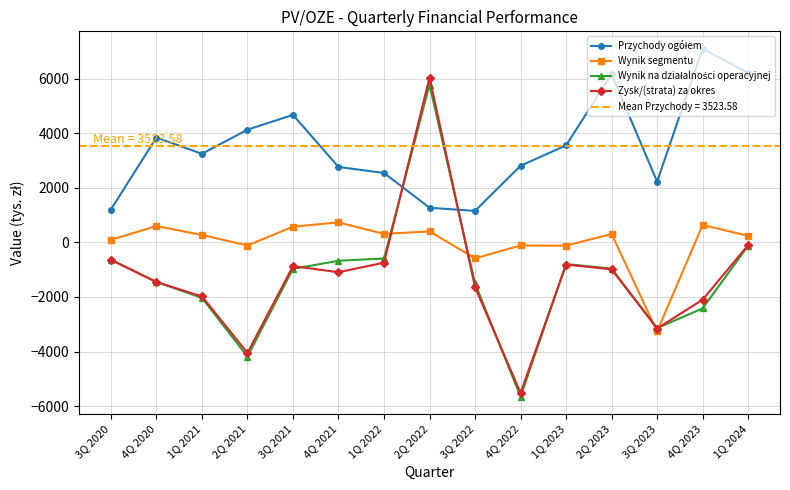

True or false: Przychody ogółem has a value of 4512.2 at 4Q 2022.

False